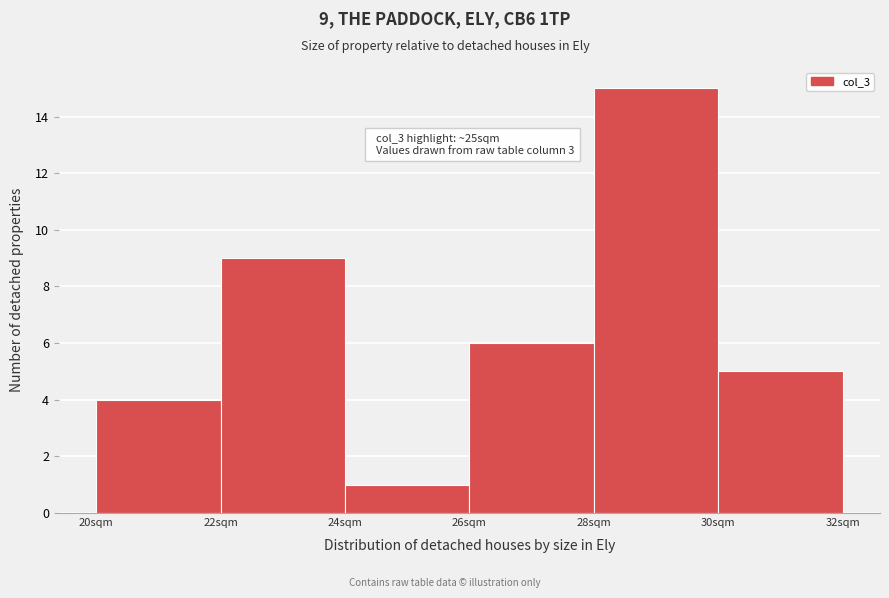

Over which range of the x-axis is the bar tallest?

28 to 30